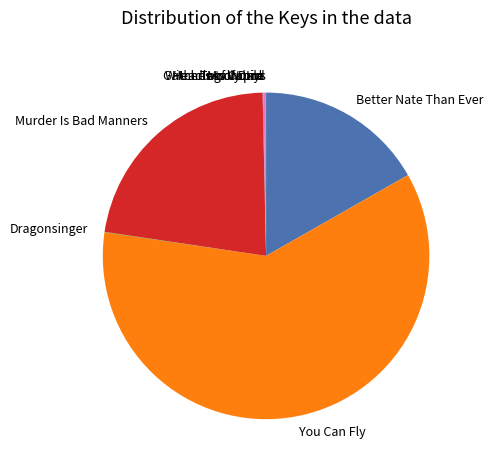

True or false: Better Nate Than Ever accounts for 17% of the total.

True